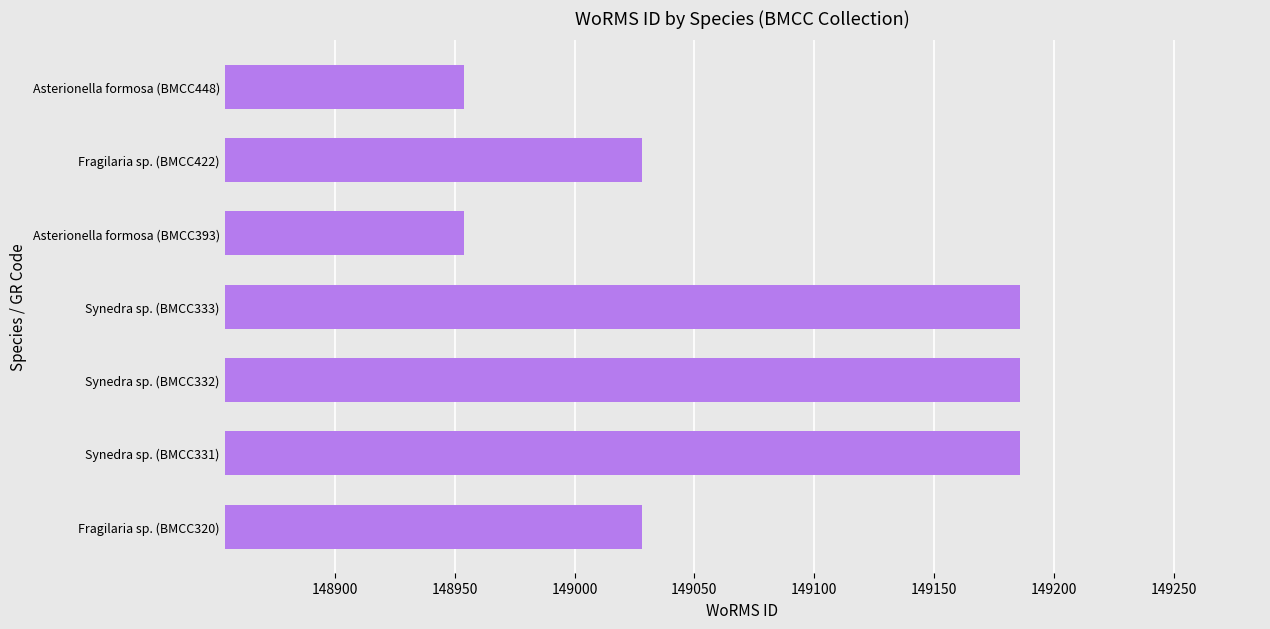

The value at Asterionella formosa (BMCC448) is 95717. True or false?

False